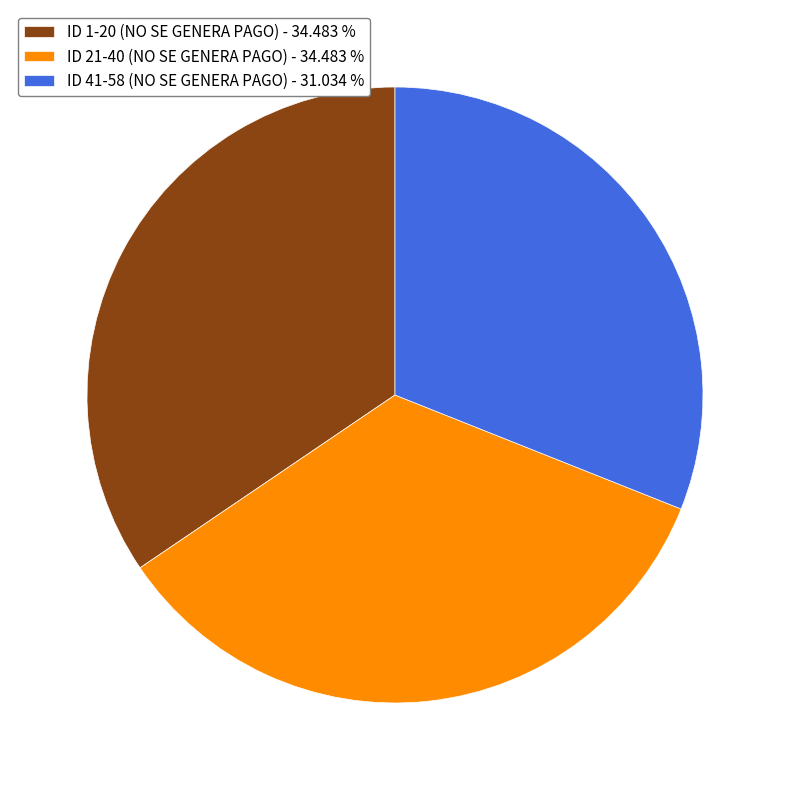

Which category has the smallest portion of the pie?

ID 41-58 (NO SE GENERA PAGO) - 31.034 %